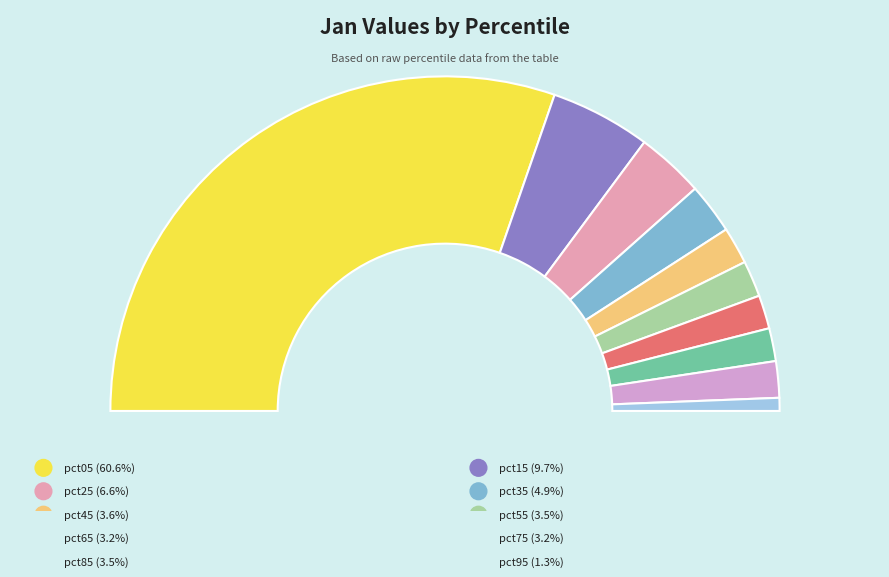

To the nearest percent, what is the difference between the pct35 and pct55 slice percentages?

1%